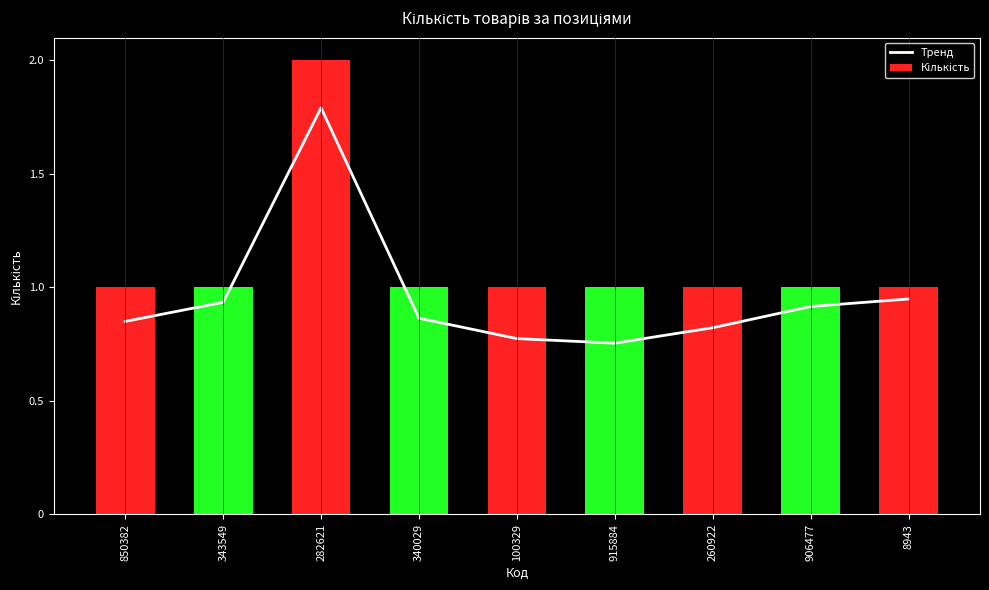

What is the greatest value displayed?

1.8